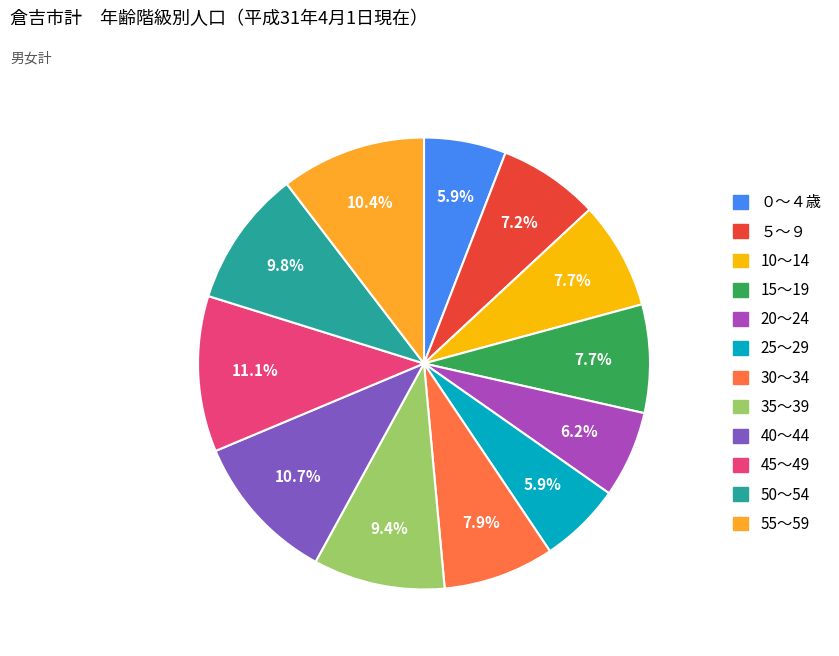

What percentage do 25～29 and 15～19 together represent?

13.6%